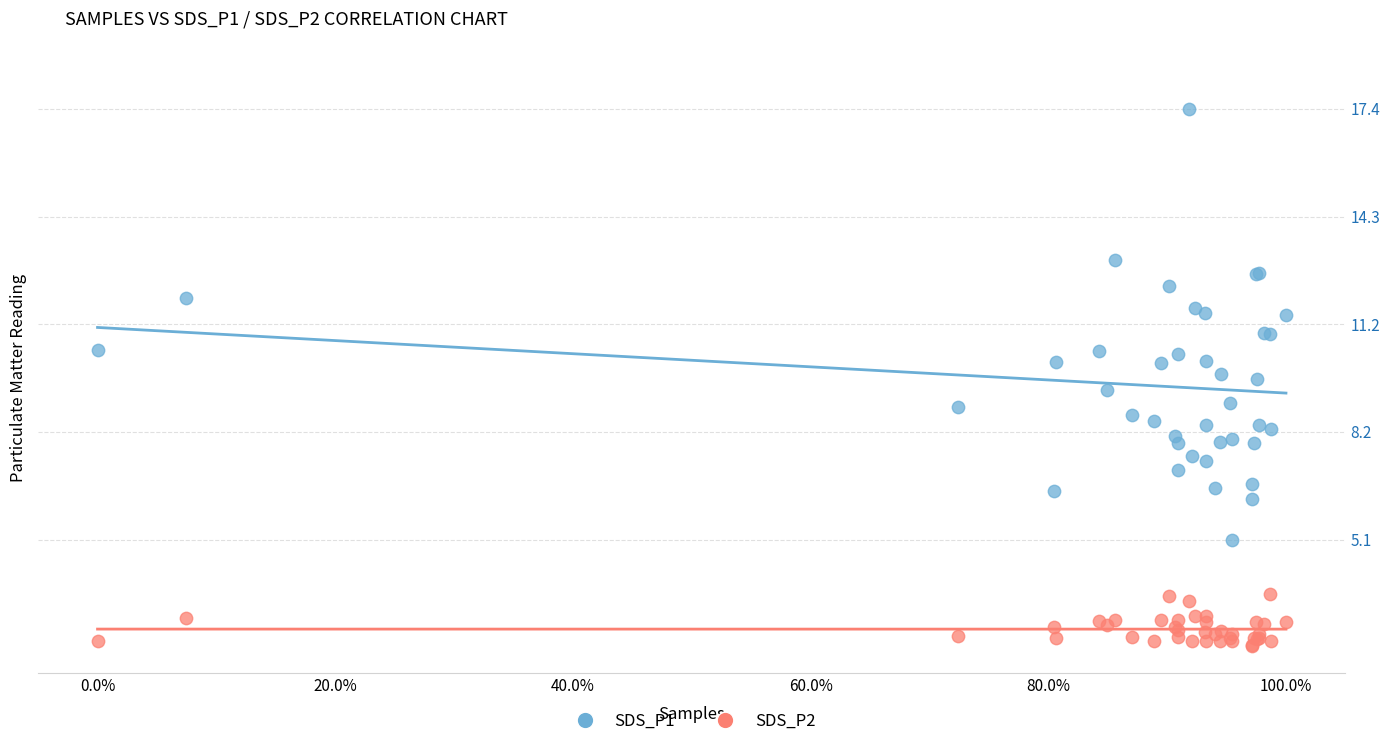

Which series has the largest Y range (max minus min)?

SDS_P1